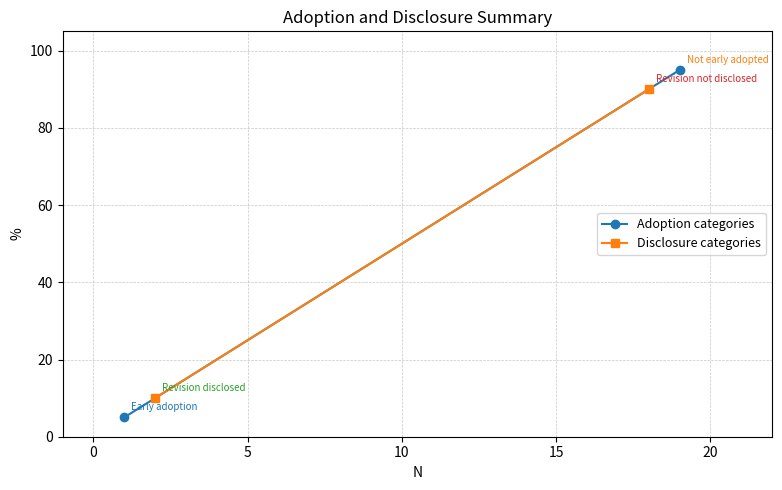

Reading right to left, extract all data points from this chart.

Adoption categories: 95	5
Disclosure categories: 90	10